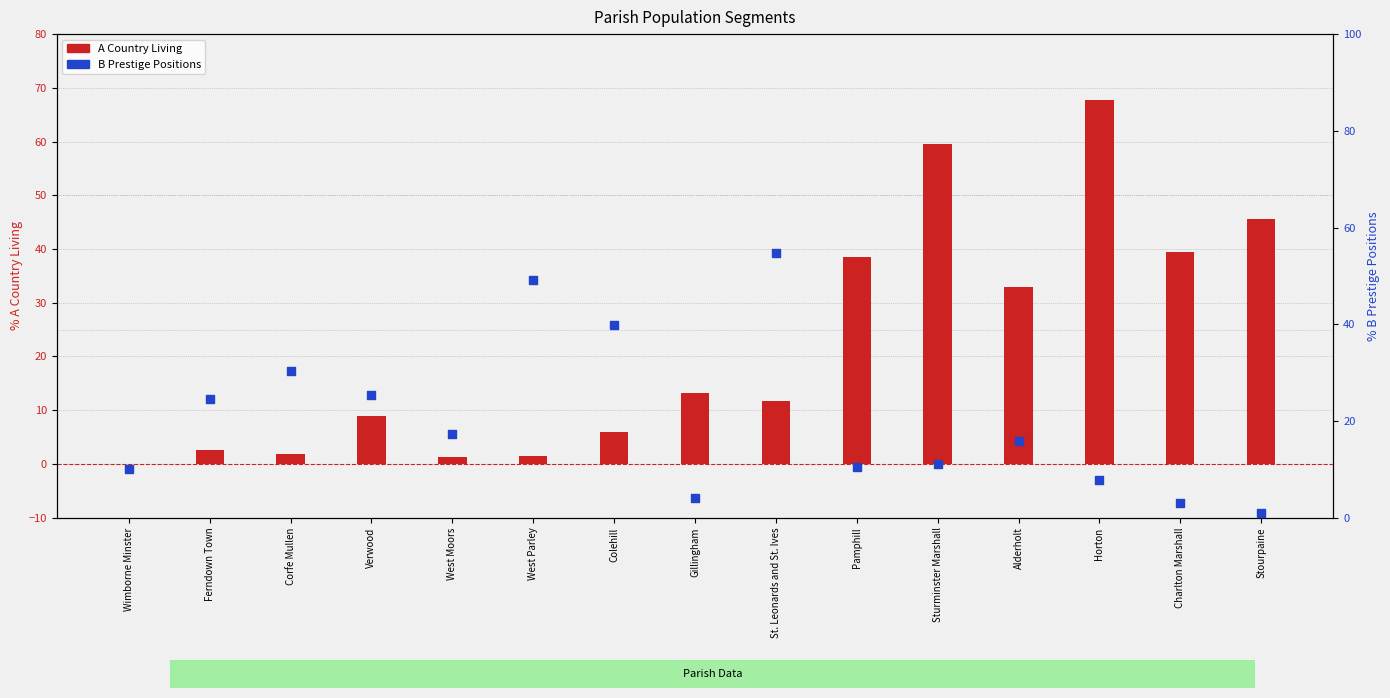

What are all the series names shown in the legend?

A Country Living, B Prestige Positions